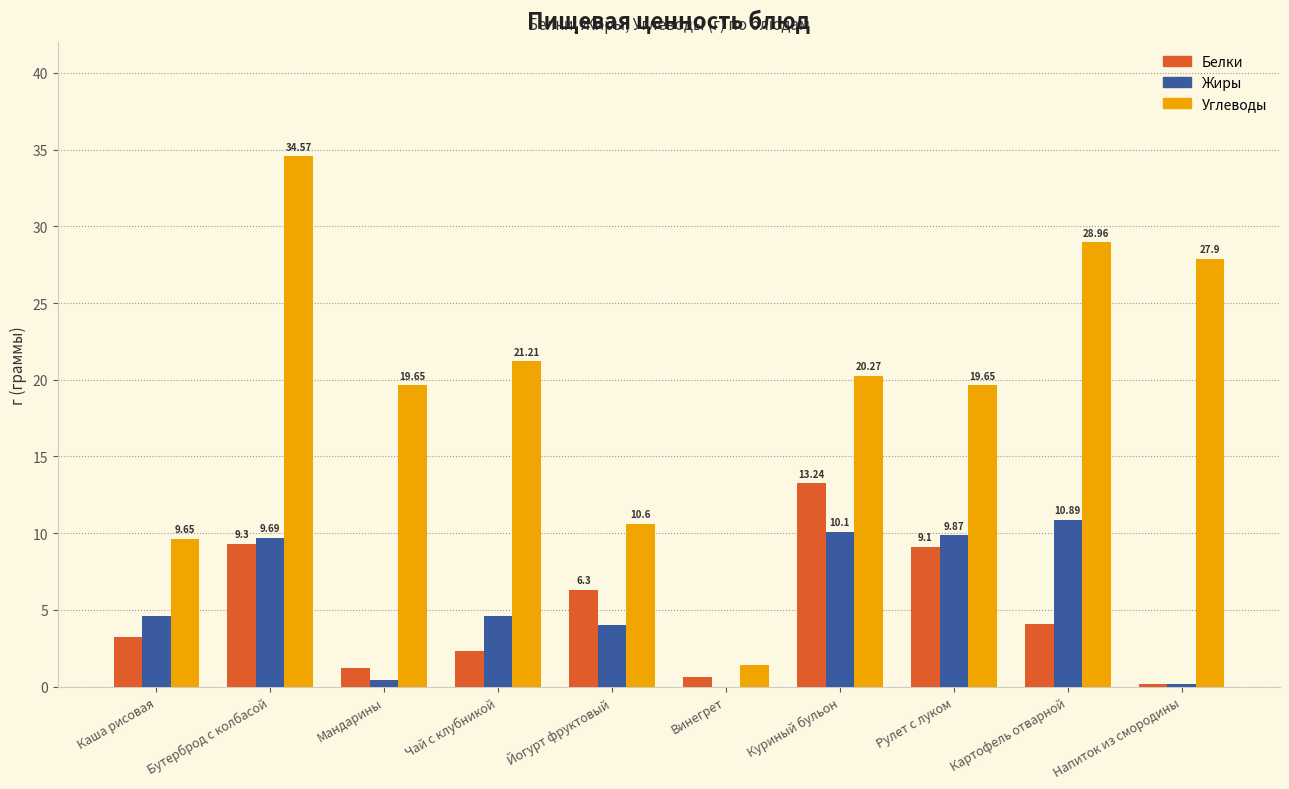

What is the sum of the Белки values at Бутерброд с колбасой and Чай с клубникой?

11.6